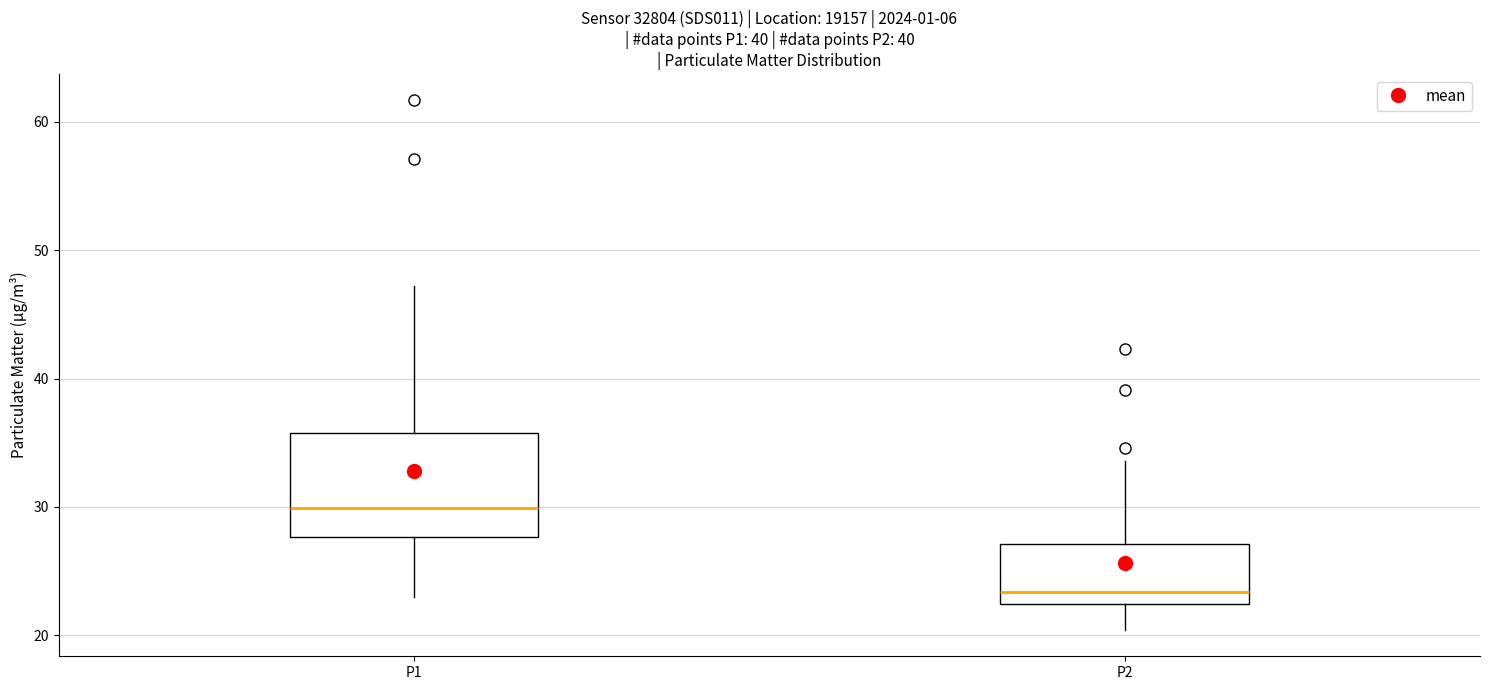

Where is the upper edge of the box for P2 on the y-axis? The values are not printed on the chart, so give them approximately, as read against the axis.

27